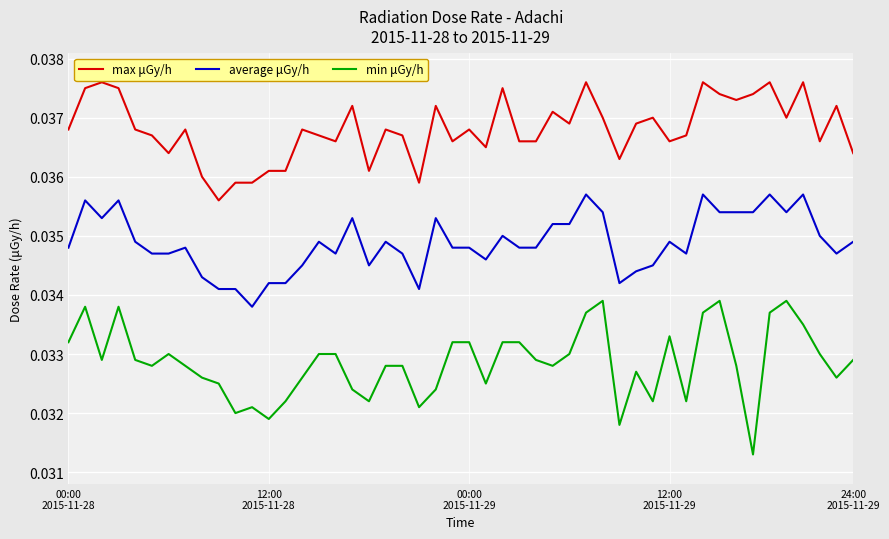

Which series has the widest spread of values?

min μGy/h